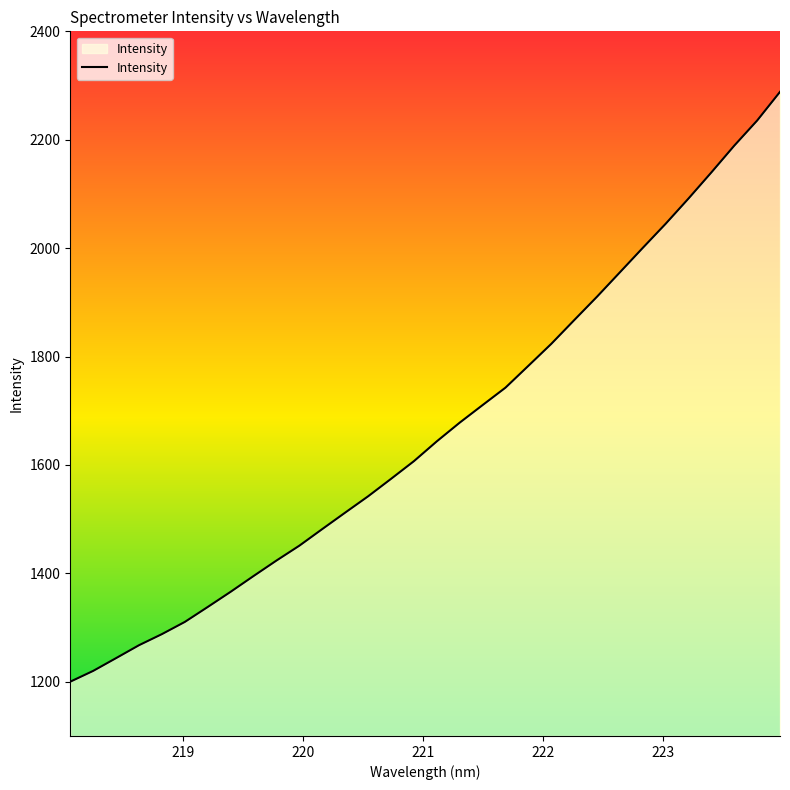

How many categories are shown in the chart?

32